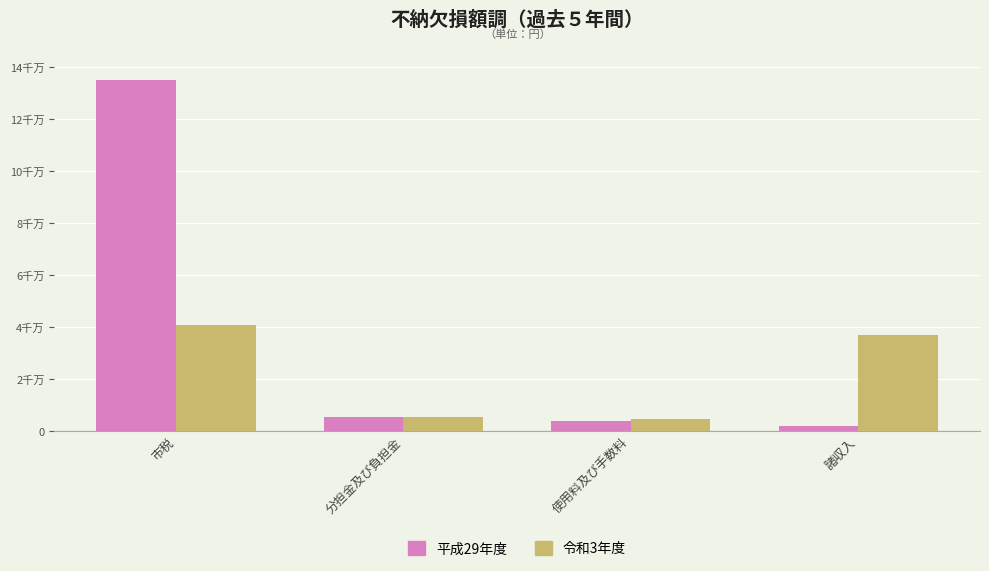

Reading right to left, transcribe all the data shown in this chart.

平成29年度: 諸収入=1762230	使用料及び手数料=3854000	分担金及び負担金=5362350	市税=135207845
令和3年度: 諸収入=36774325	使用料及び手数料=4508770	分担金及び負担金=5456010	市税=40584432